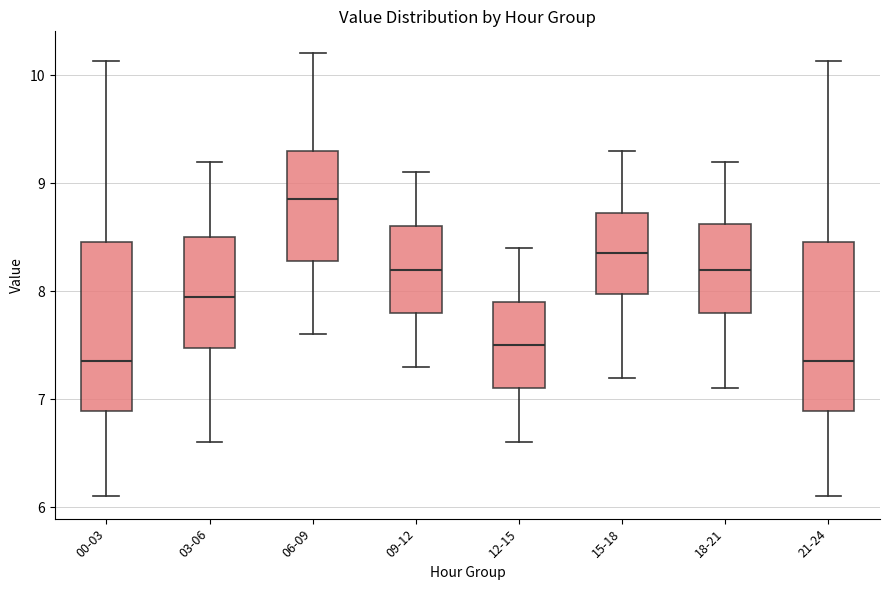

Reading left to right, transcribe this box plot: for each box, give where its median line is, the range the box spans, and where its two whiskers end, as read against the y-axis. The values are not printed on the chart, so give them approximately, as read against the axis.

00-03: median 7.4, box 6.9 to 8.5, whiskers 6.1 to 10.1
03-06: median 8.0, box 7.5 to 8.5, whiskers 6.6 to 9.2
06-09: median 8.9, box 8.3 to 9.3, whiskers 7.6 to 10.2
09-12: median 8.2, box 7.8 to 8.6, whiskers 7.3 to 9.1
12-15: median 7.5, box 7.1 to 7.9, whiskers 6.6 to 8.4
15-18: median 8.4, box 8.0 to 8.7, whiskers 7.2 to 9.3
18-21: median 8.2, box 7.8 to 8.6, whiskers 7.1 to 9.2
21-24: median 7.4, box 6.9 to 8.5, whiskers 6.1 to 10.1